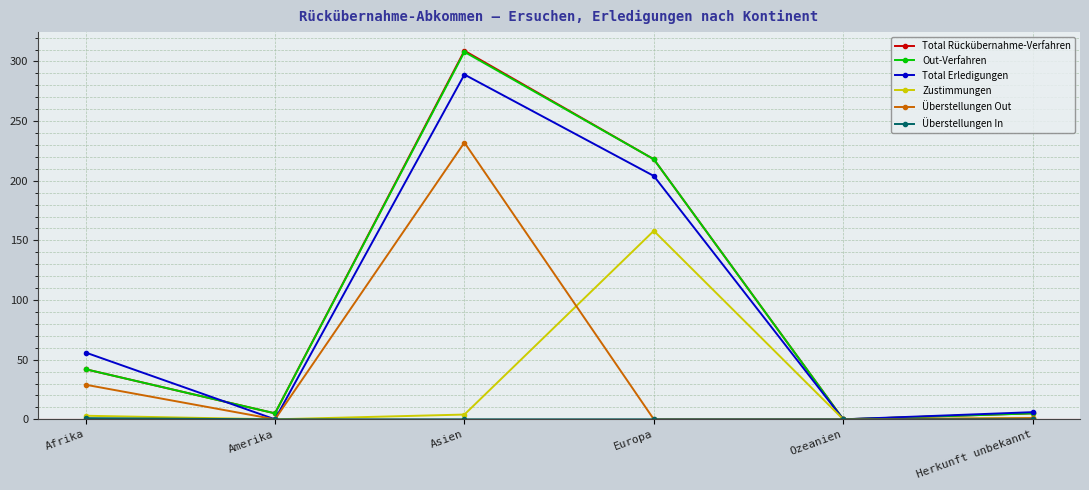

What is the maximum value shown in the chart?

309